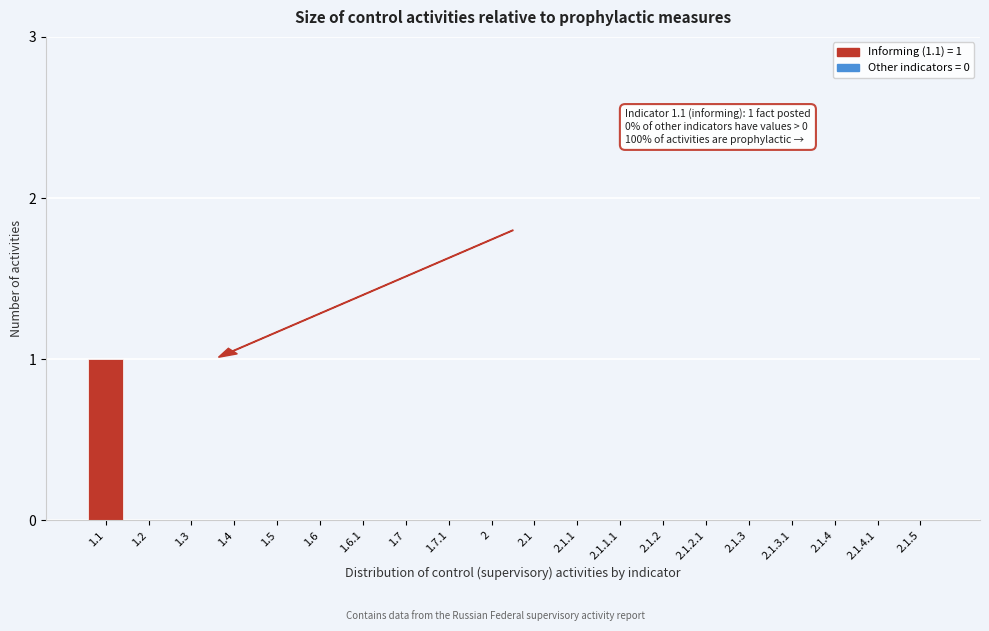

Reading right to left, extract all data points from this chart.

2.1.5=0	2.1.4.1=0	2.1.4=0	2.1.3.1=0	2.1.3=0	2.1.2.1=0	2.1.2=0	2.1.1.1=0	2.1.1=0	2.1=0	2=0	1.7.1=0	1.7=0	1.6.1=0	1.6=0	1.5=0	1.4=0	1.3=0	1.2=0	1.1=1